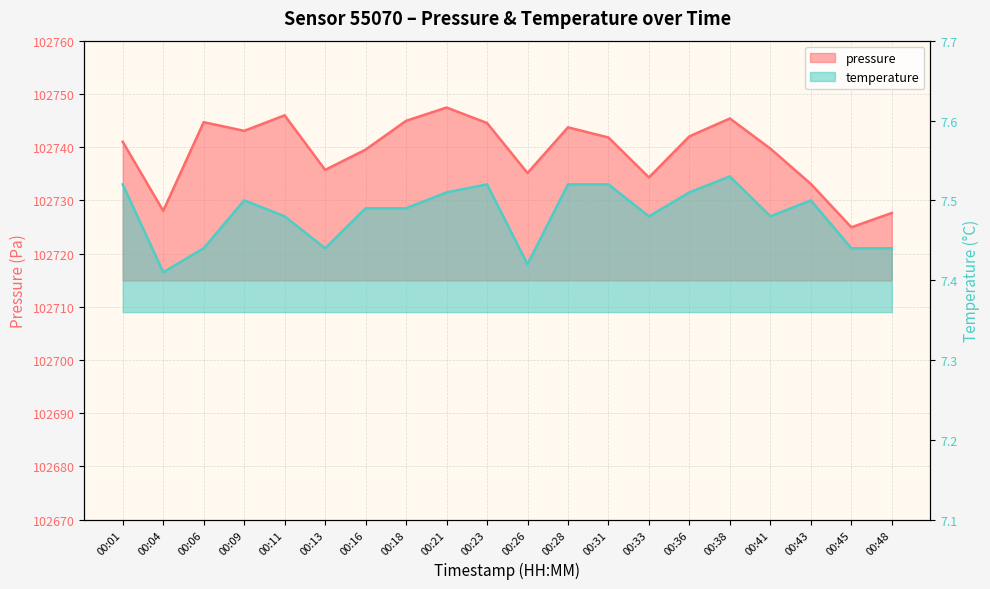

At which category does temperature reach its first local valley?

00:04